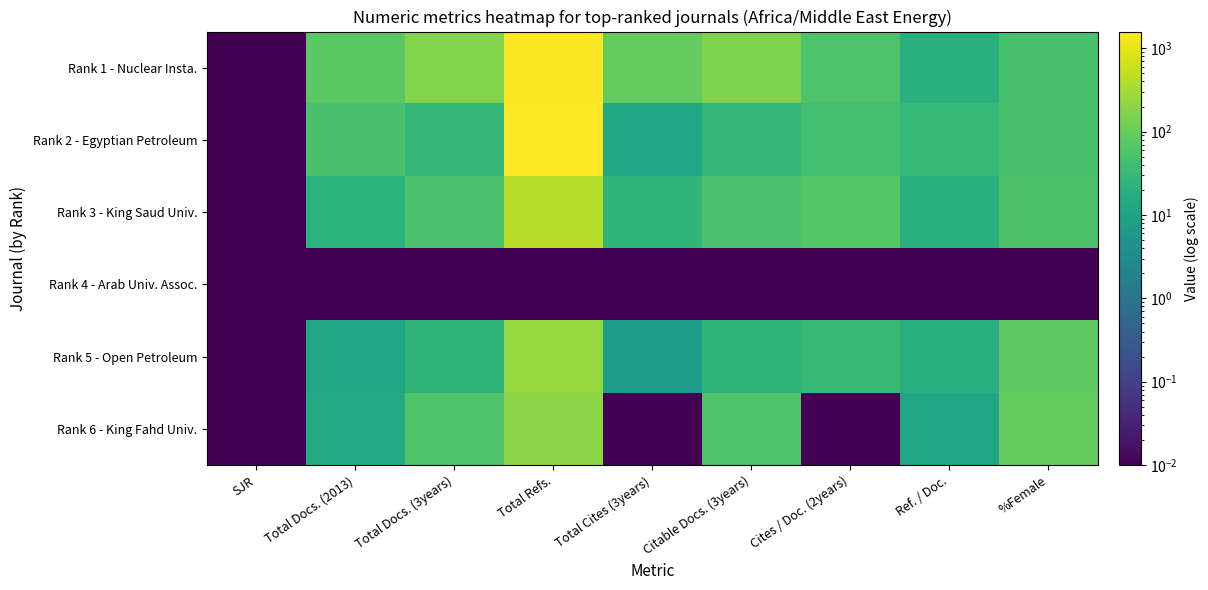

What is the spread (max minus min) of values at Total Cites (3years)?

94.0